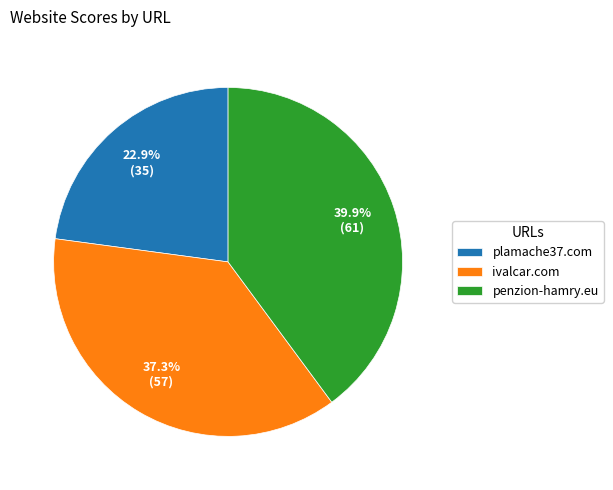

Which slice is the largest?

penzion-hamry.eu